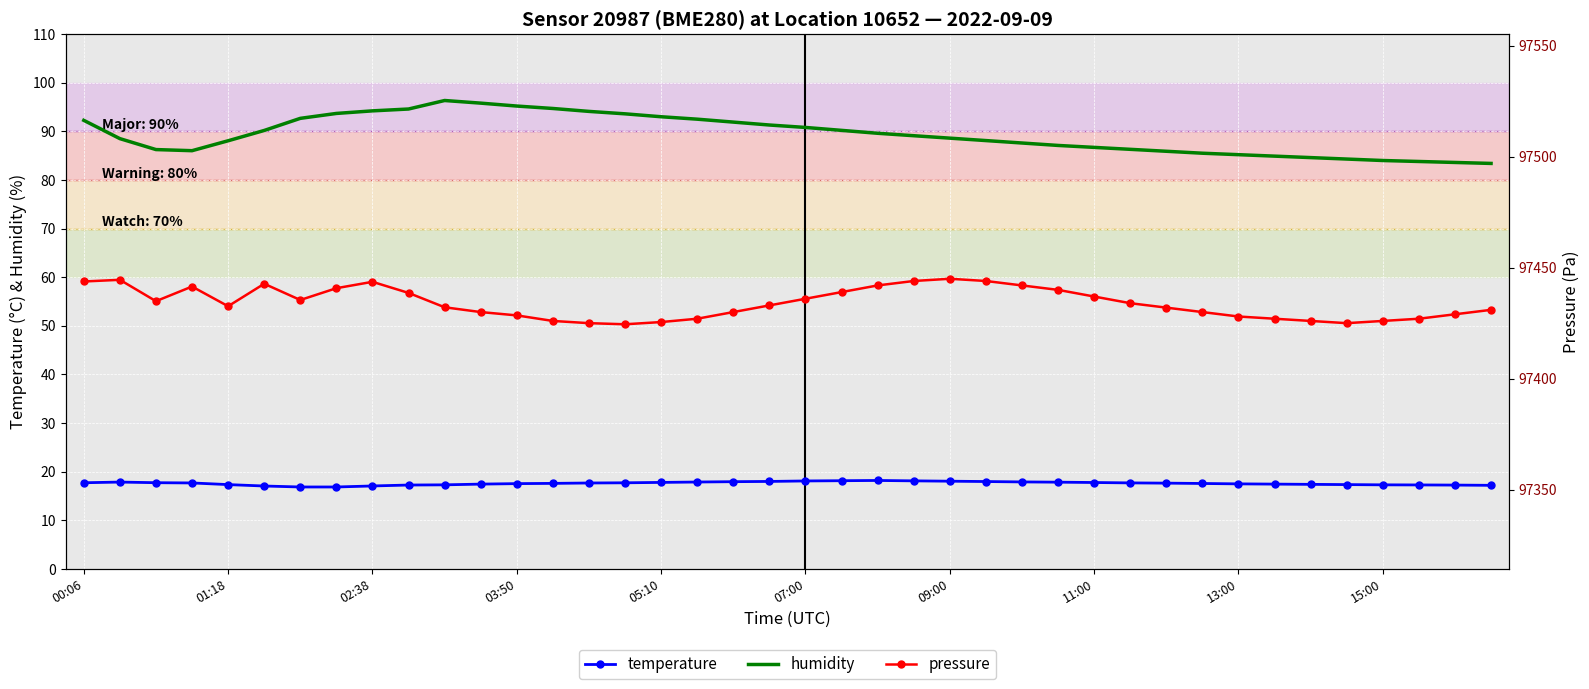

What is the approximate value of humidity at 11:00?

86.7